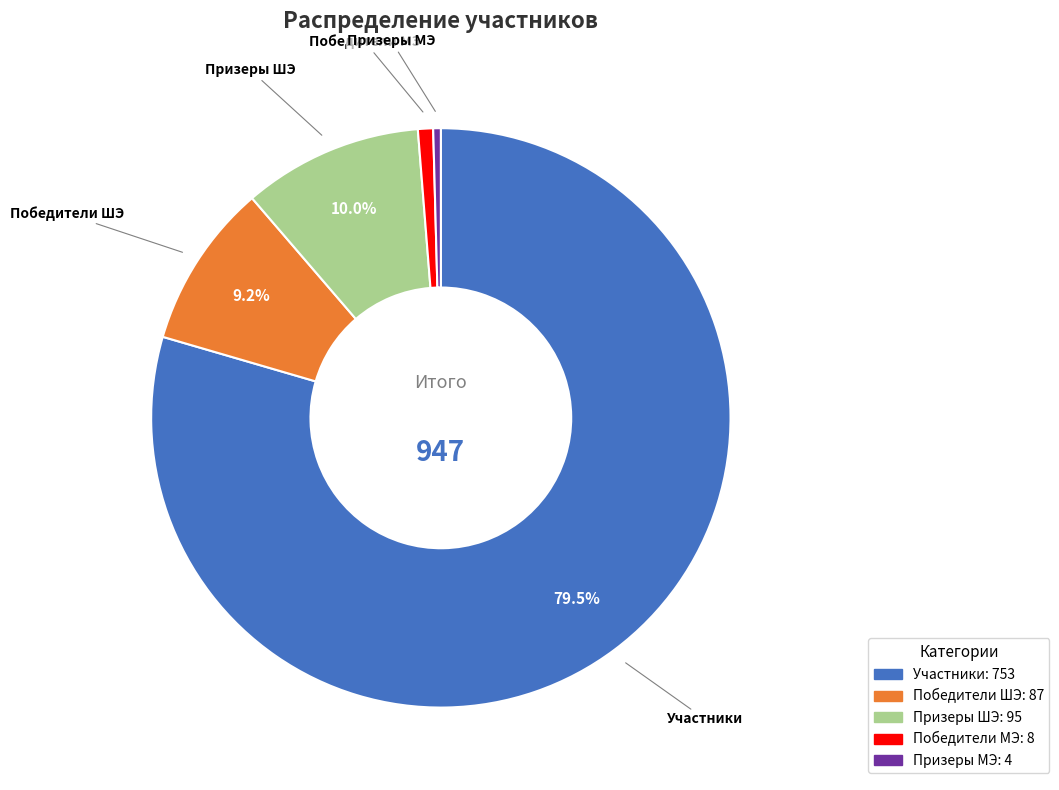

Which slice represents more than half of the pie?

Участники